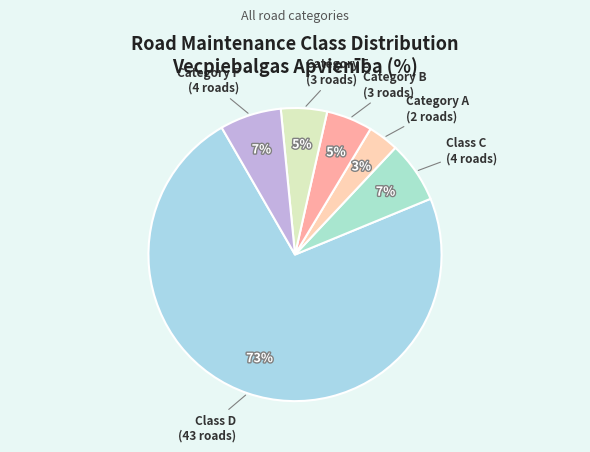

How many segments does this pie chart have?

6